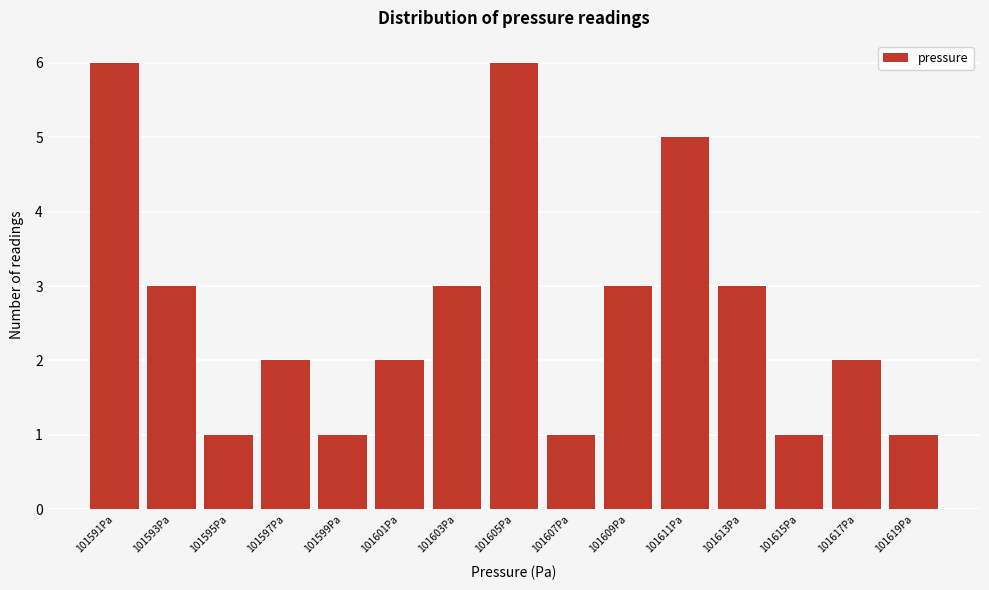

Reading left to right, list all the values displayed in this chart.

101591Pa=6	101593Pa=3	101595Pa=1	101597Pa=2	101599Pa=1	101601Pa=2	101603Pa=3	101605Pa=6	101607Pa=1	101609Pa=3	101611Pa=5	101613Pa=3	101615Pa=1	101617Pa=2	101619Pa=1